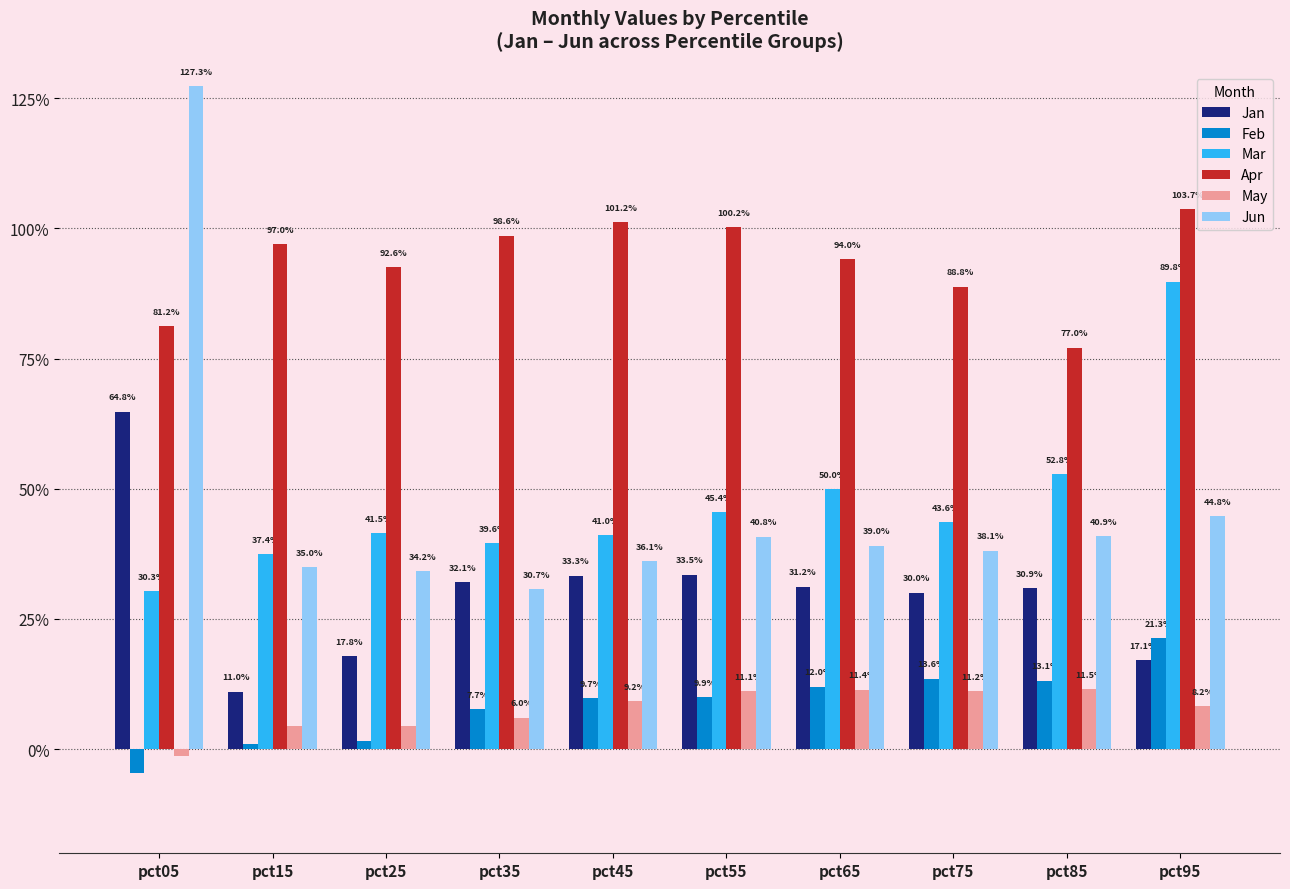

What are all the series names shown in the legend?

Jan, Feb, Mar, Apr, May, Jun